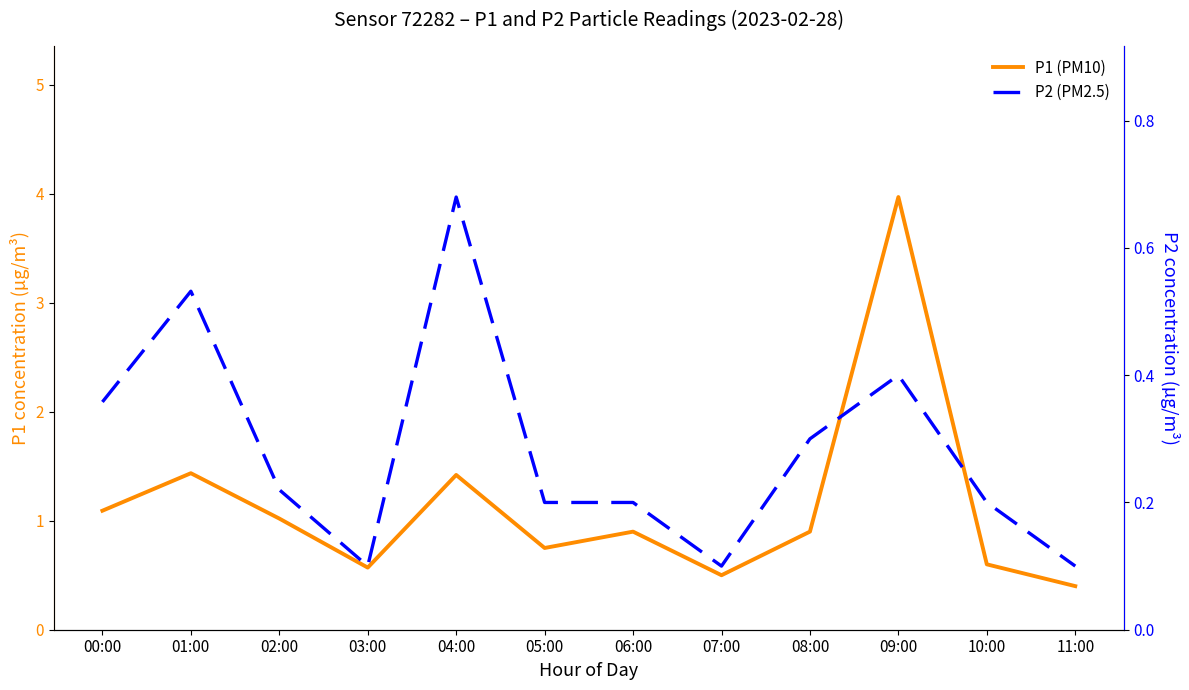

Reading left to right, extract all data points from this chart.

P1 (PM10): 00:00=1.1	01:00=1.4	02:00=1.0	03:00=0.6	04:00=1.4	05:00=0.8	06:00=0.9	07:00=0.5	08:00=0.9	09:00=4.0	10:00=0.6	11:00=0.4
P2 (PM2.5): 00:00=0.4	01:00=0.5	02:00=0.2	03:00=0.1	04:00=0.7	05:00=0.2	06:00=0.2	07:00=0.1	08:00=0.3	09:00=0.4	10:00=0.2	11:00=0.1